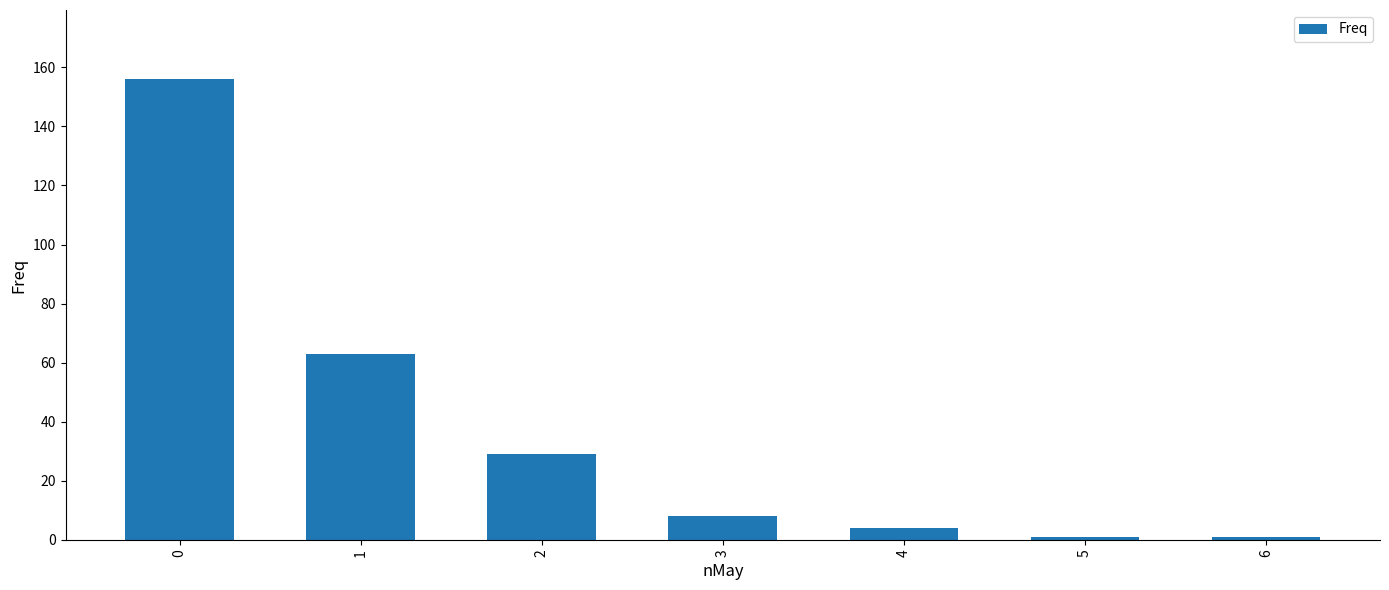

The chart shows a value of 52 at 2. True or false?

False